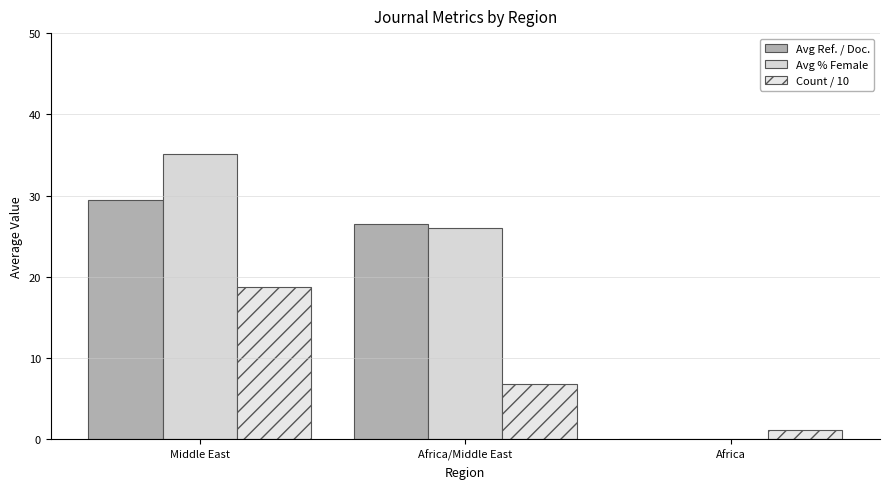

Reading right to left, transcribe all the data shown in this chart.

Avg Ref. / Doc.: 0.0	26.5	29.4
Avg % Female: 0.0	26.0	35.1
Count / 10: 1.2	6.8	18.7